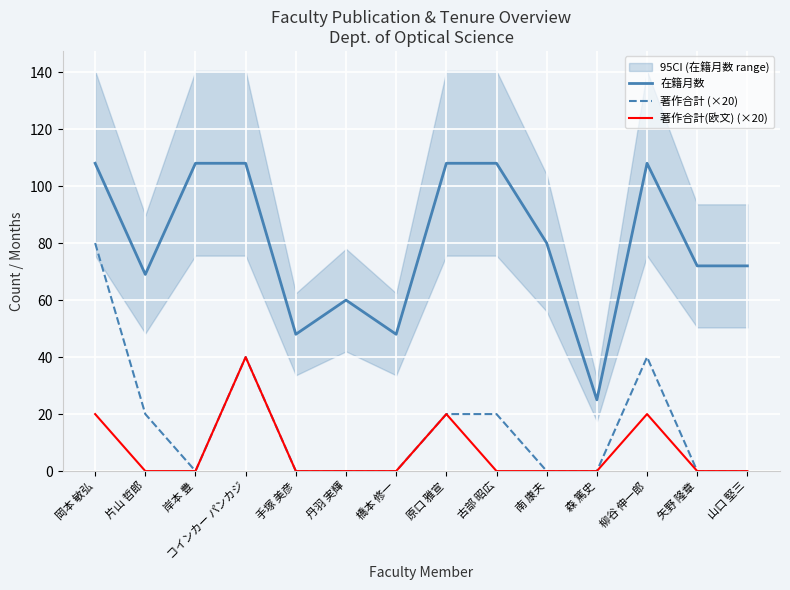

What is the approximate value of 在籍月数 at 手塚 美彦, to the nearest 10?

50